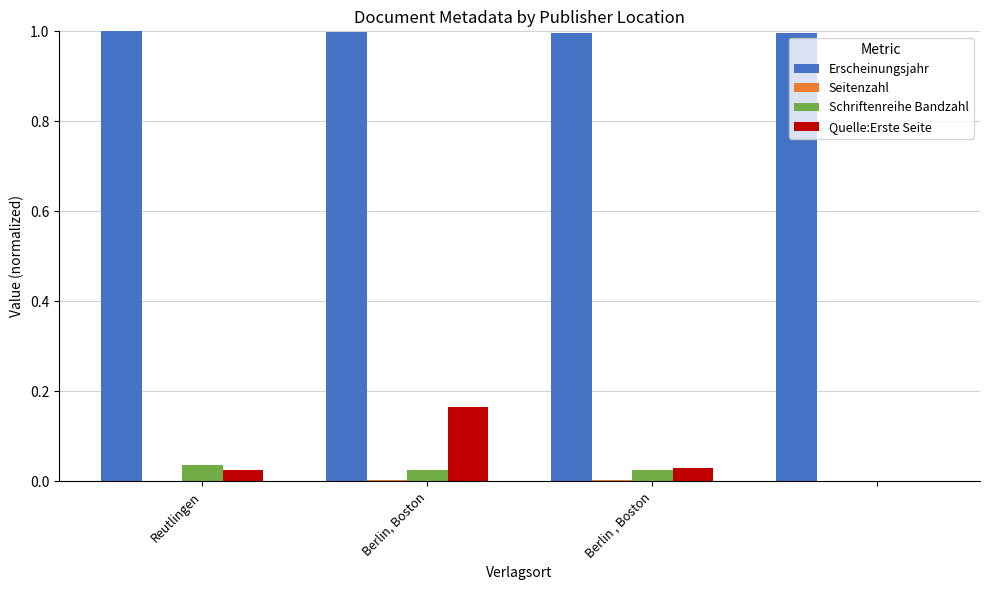

Count the Quelle:Erste Seite values in the range 0 to 1.

4